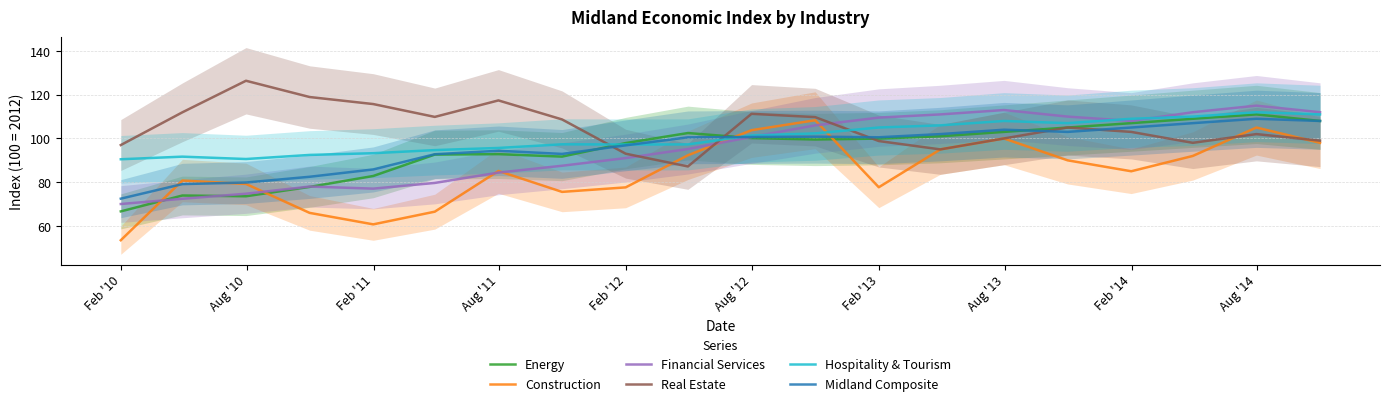

After their last crossing, which series has the higher values: Construction or Hospitality & Tourism?

Hospitality & Tourism